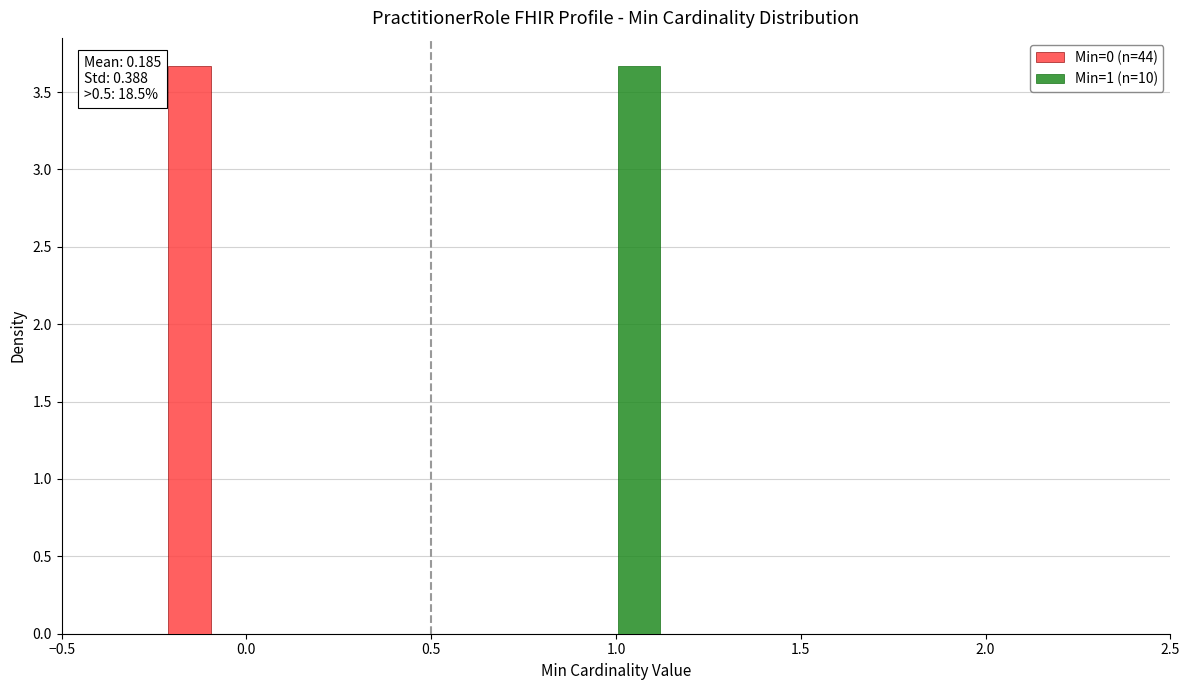

In the Min=1 (n=10) series, which range on the x-axis has the tallest bar?

0.85 to 1.15